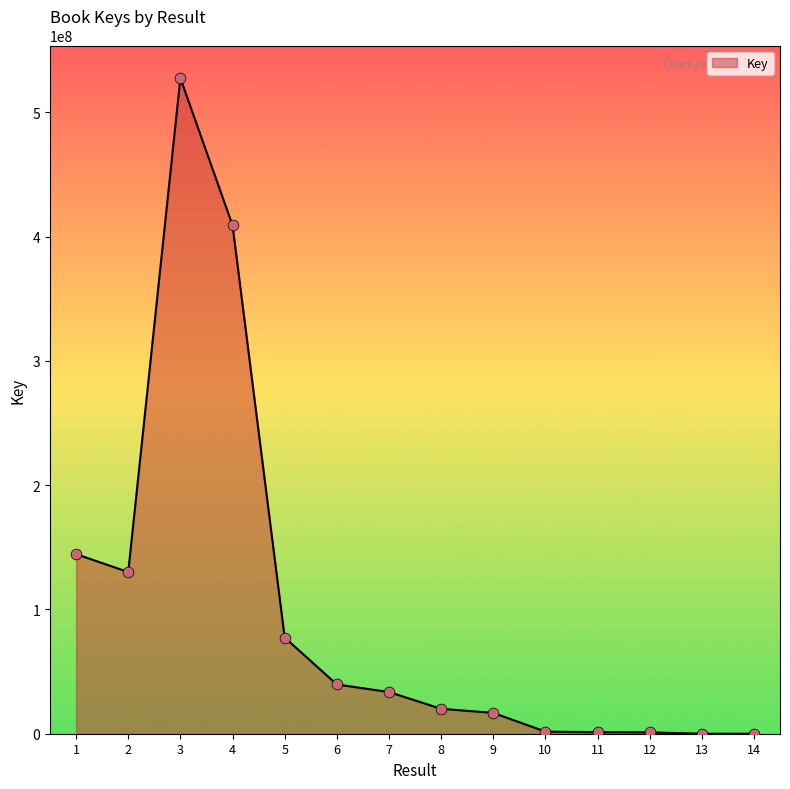

What is the change in value from 7 to 10?

-31832502